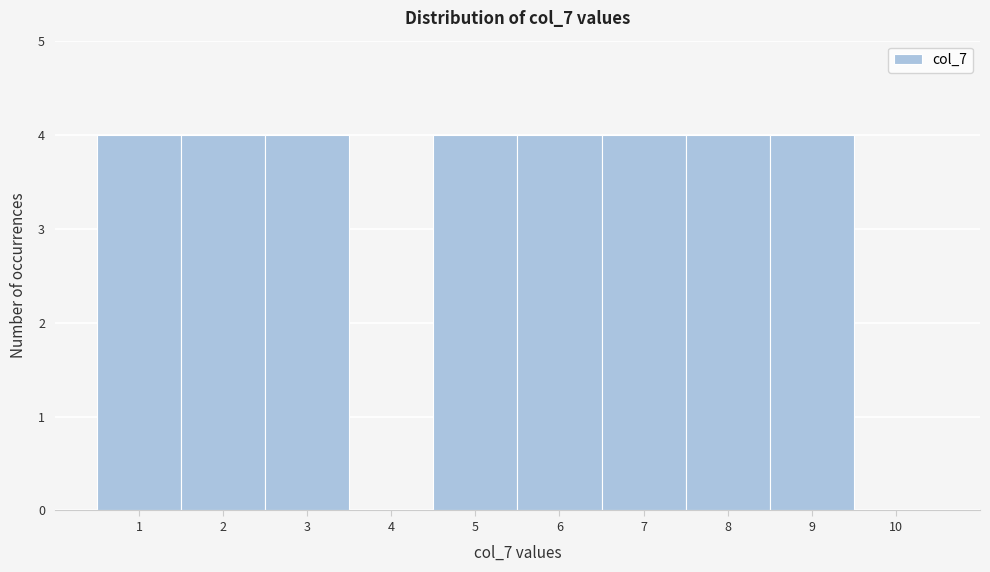

How tall is the bar that spans 8.5 to 9.5 on the x-axis? The values are not printed on the chart, so give them approximately, as read against the axis.

4